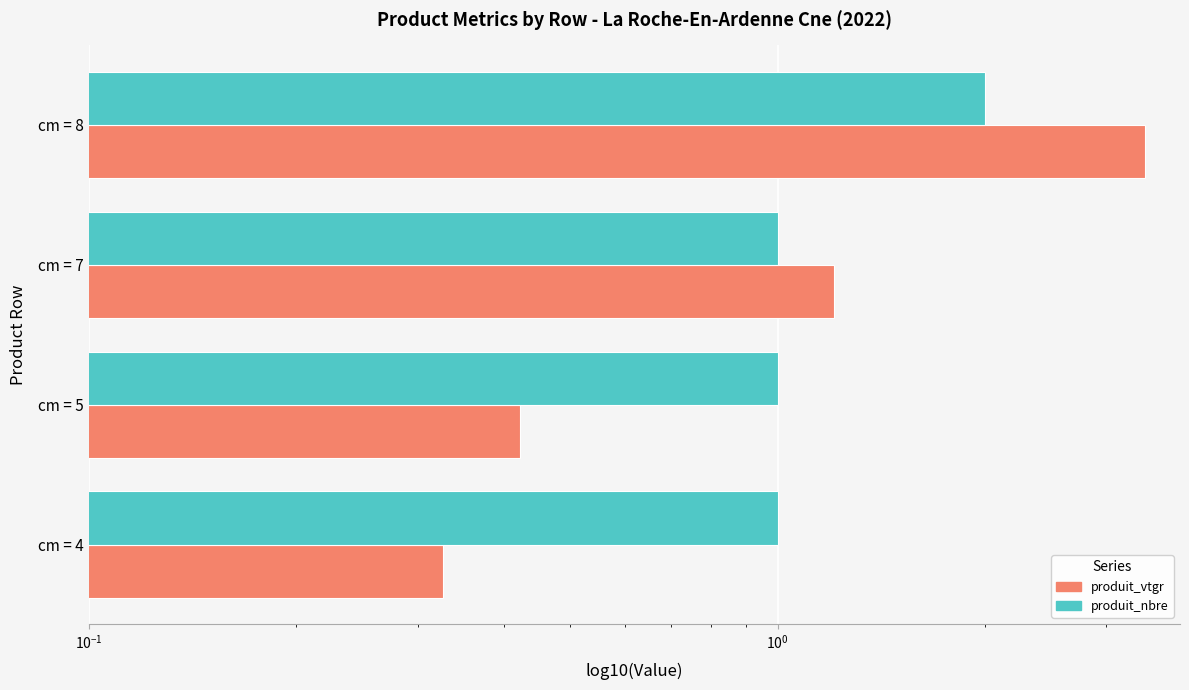

How many bars are there in total?

8